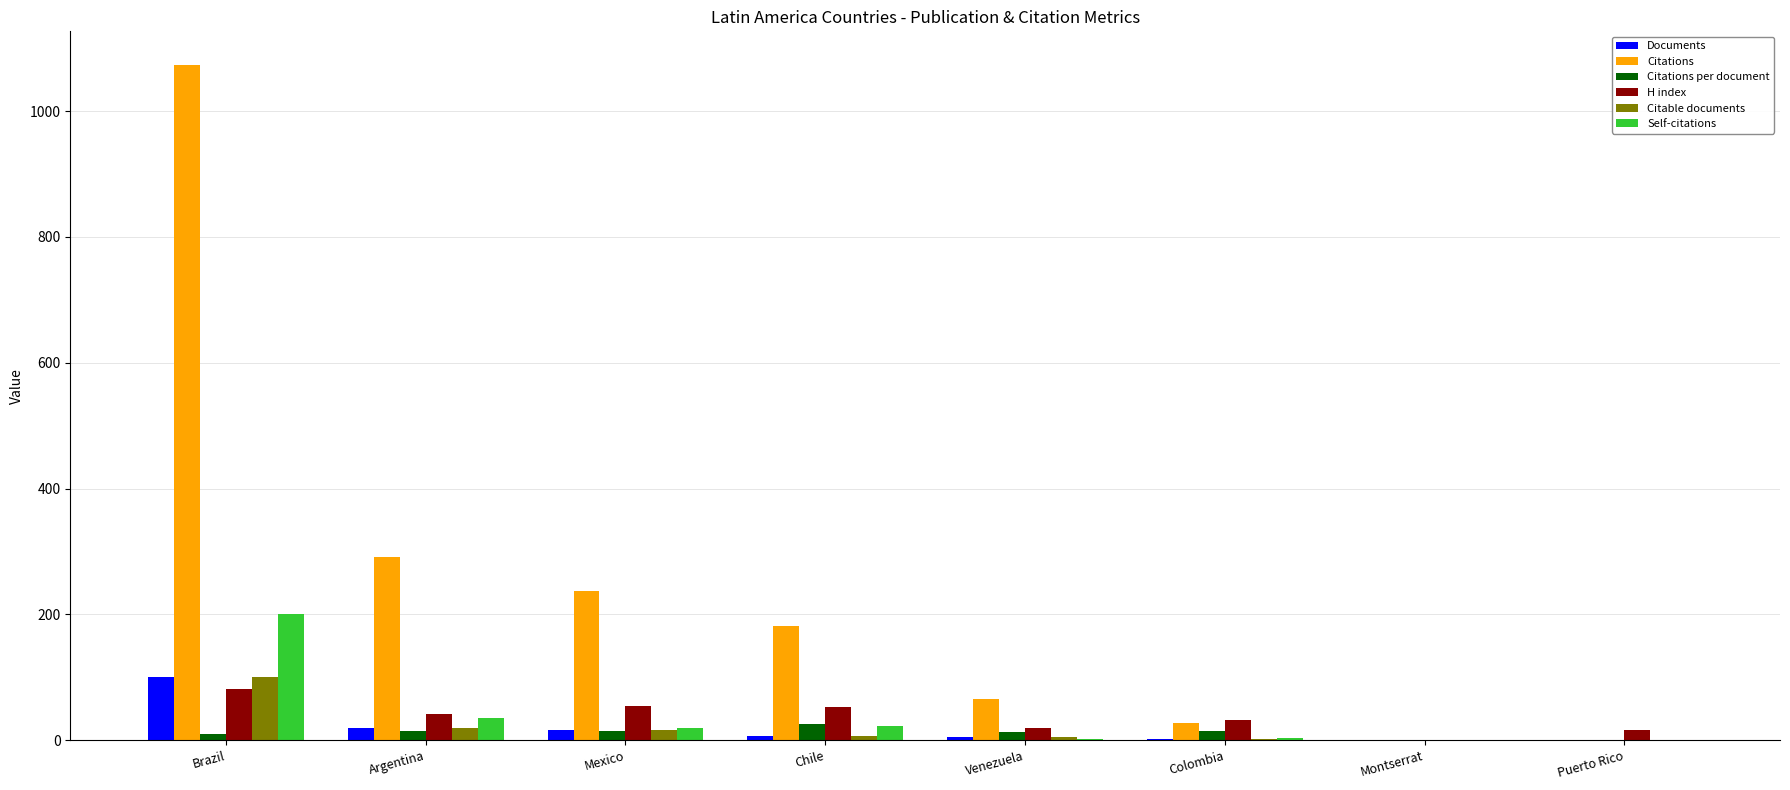

The Citations series shows 437.7 at Argentina. True or false?

False